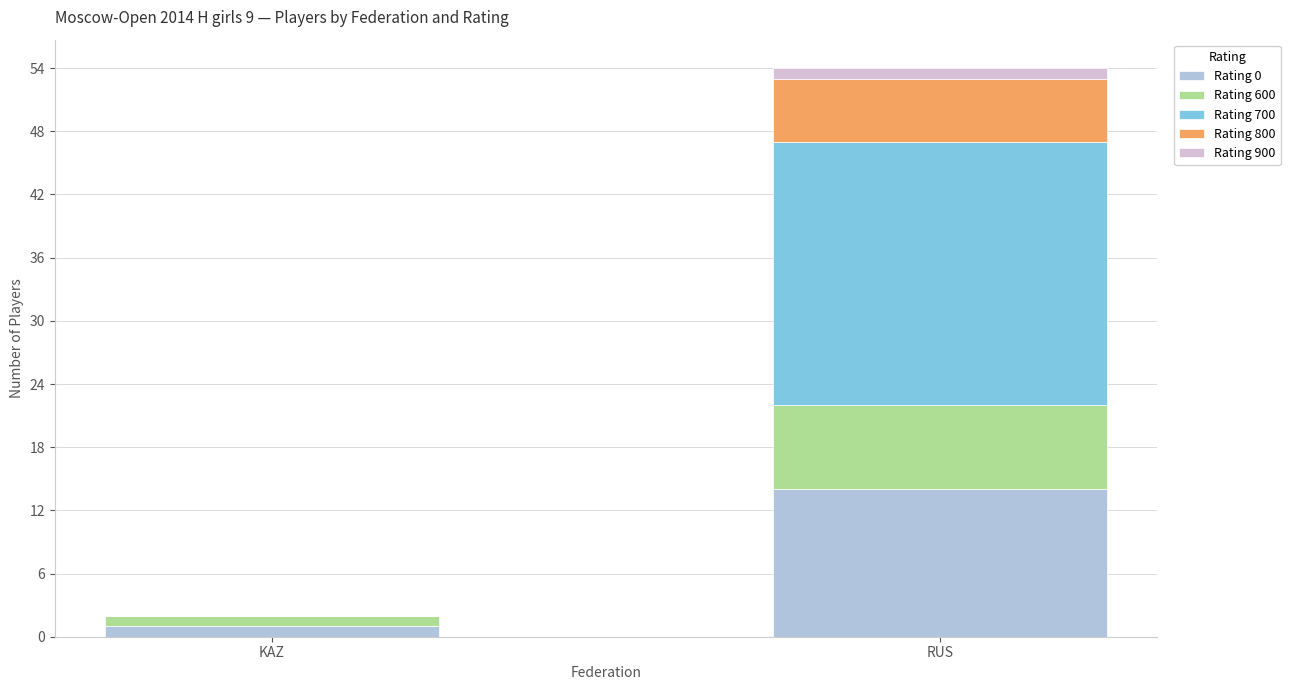

At which category is the sum across all series the highest?

RUS